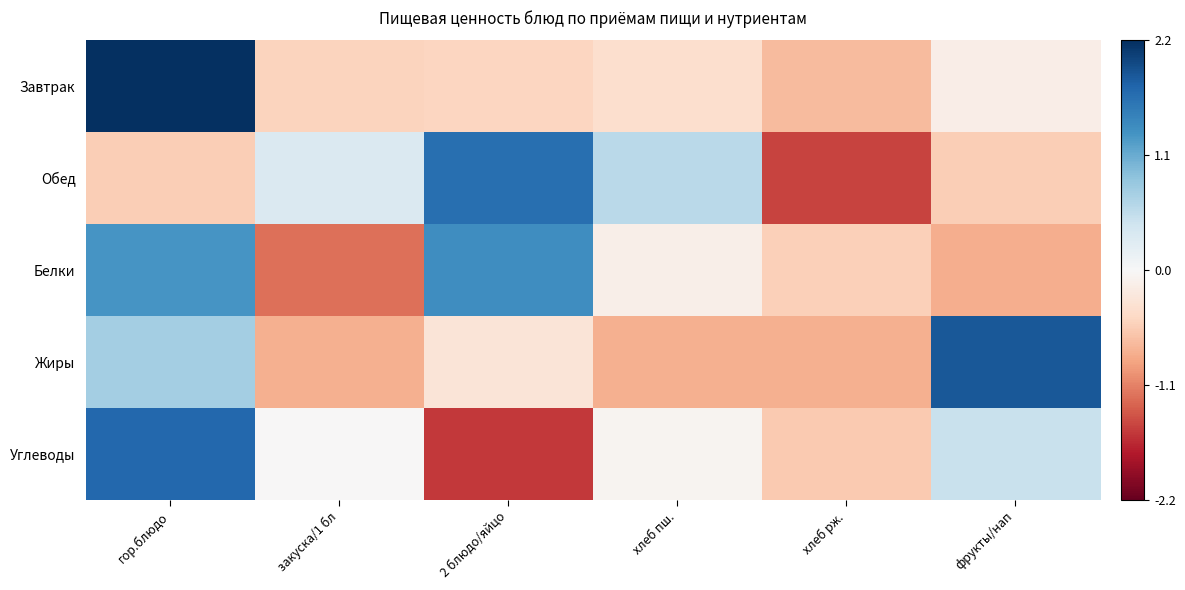

What is the maximum value shown in the chart?

2.2